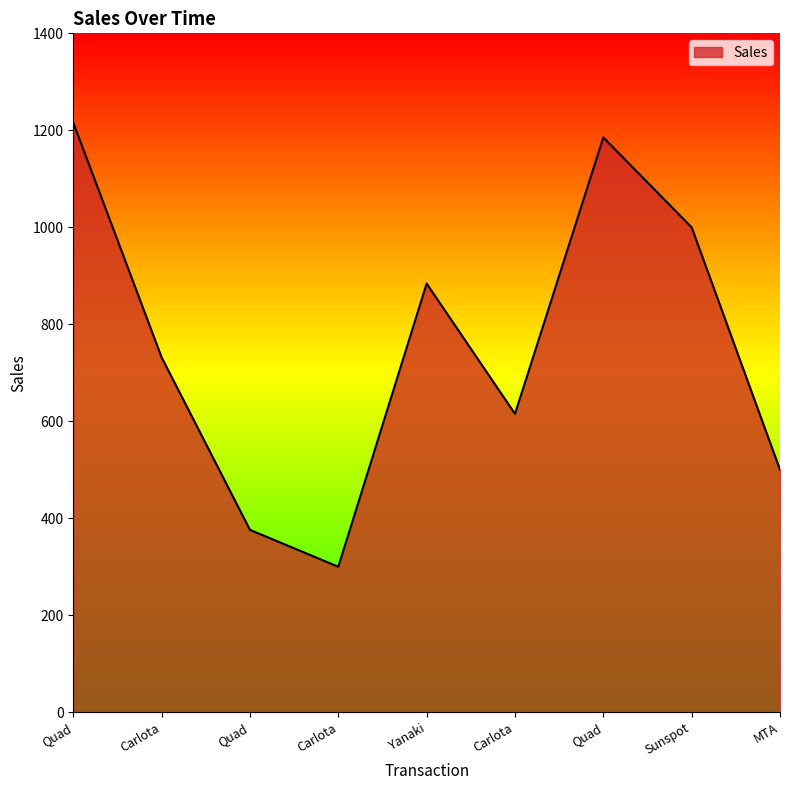

What is the sum of all values?

6808.4